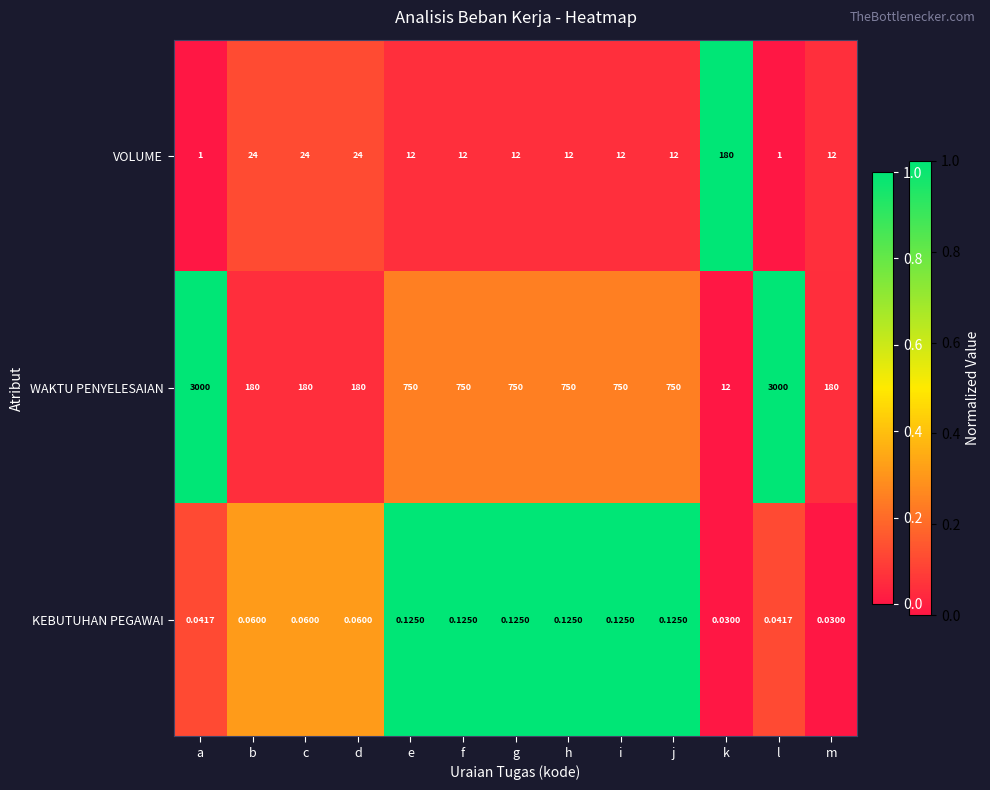

At which label does WAKTU PENYELESAIAN first exceed 750?

a